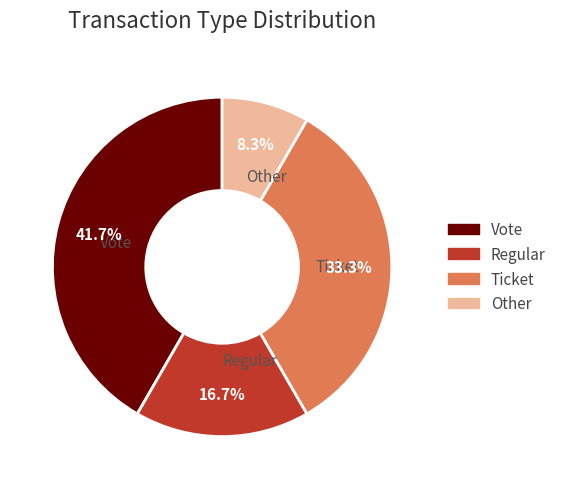

Count the number of slices in the pie.

4